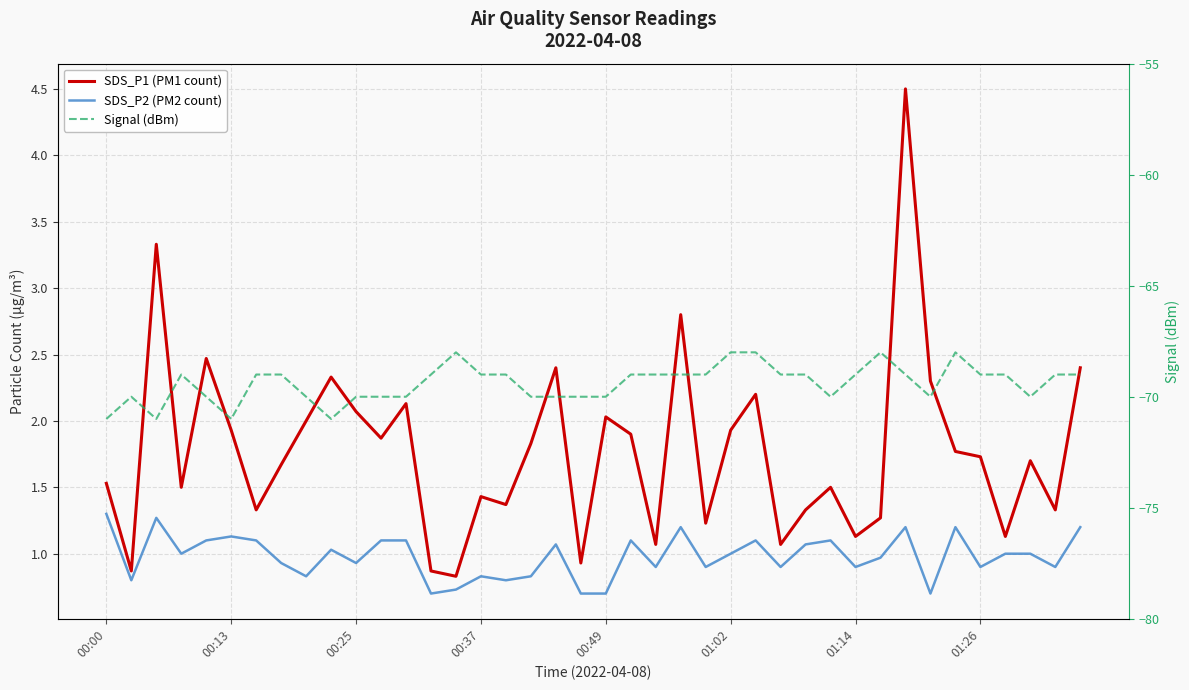

Count the number of categories in the chart.

40